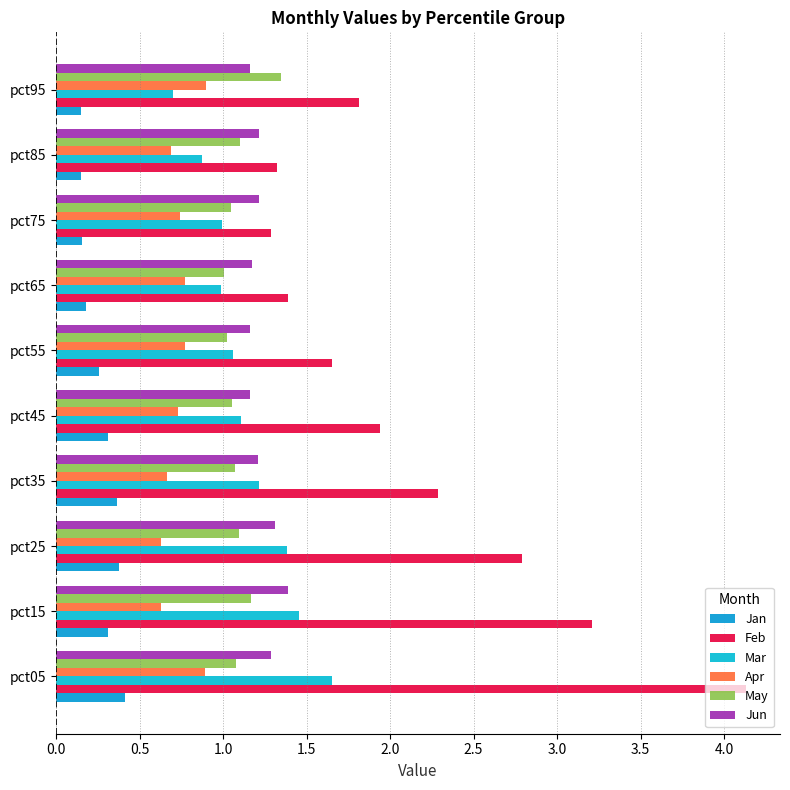

How many data points does each series have?

10